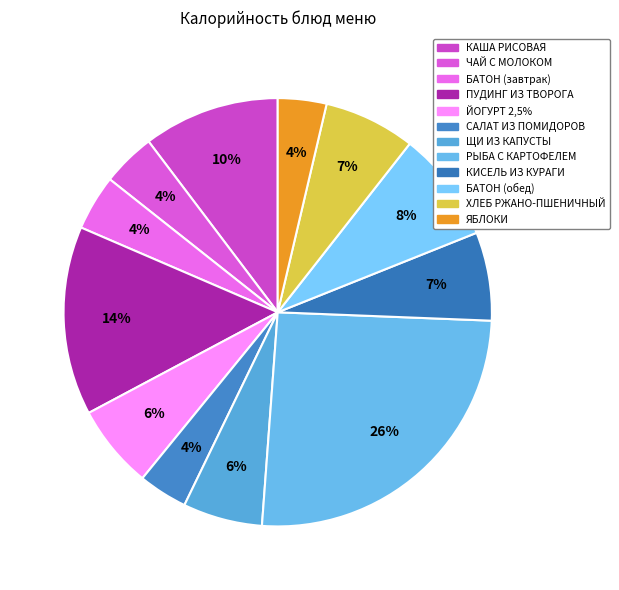

Is there any slice that represents more than half of the pie?

No